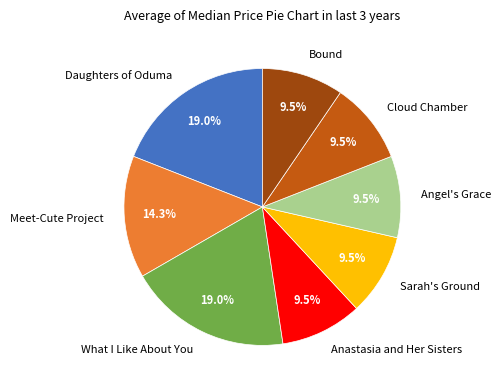

Is the sum of Cloud Chamber and What I Like About You greater than half?

No